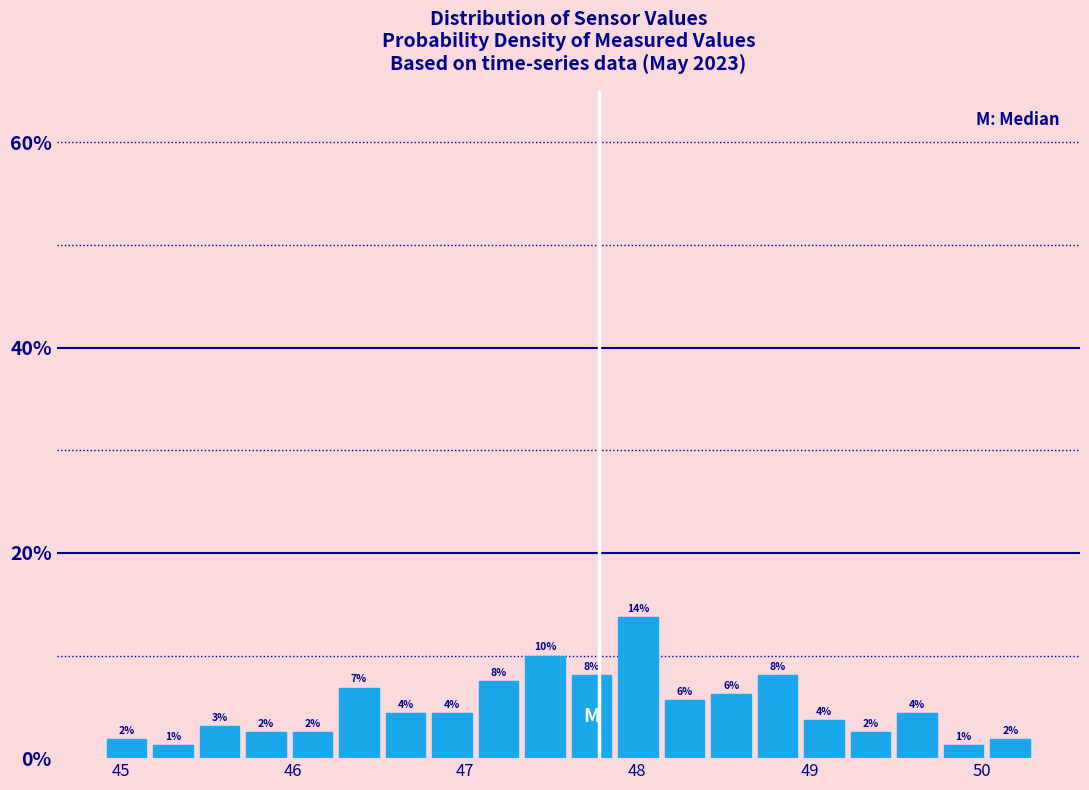

Around what value on the x-axis is the tallest bar? Give the approximate position of its centre, as read against the axis.

48.0